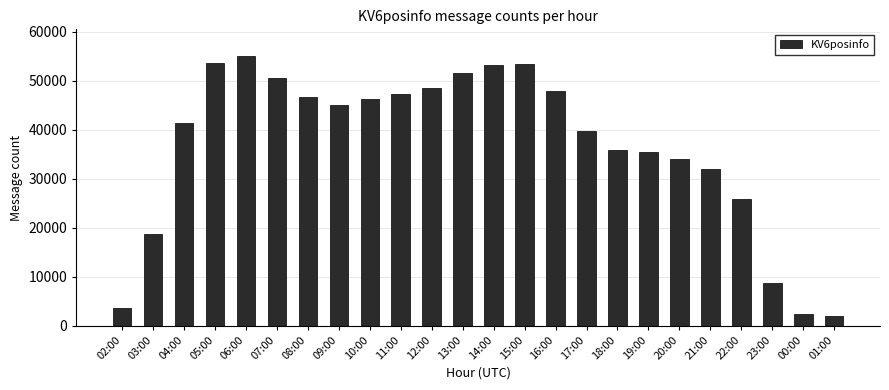

What is the label of the 9th bar from the left?

10:00